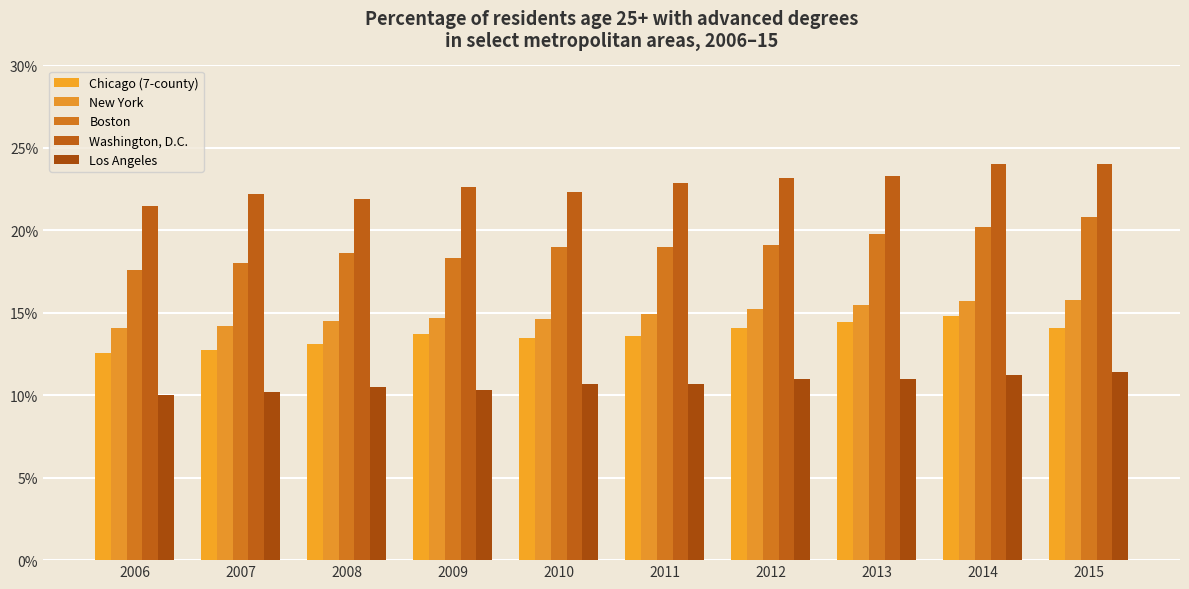

What are all the series names shown in the legend?

Chicago (7-county), New York, Boston, Washington, D.C., Los Angeles